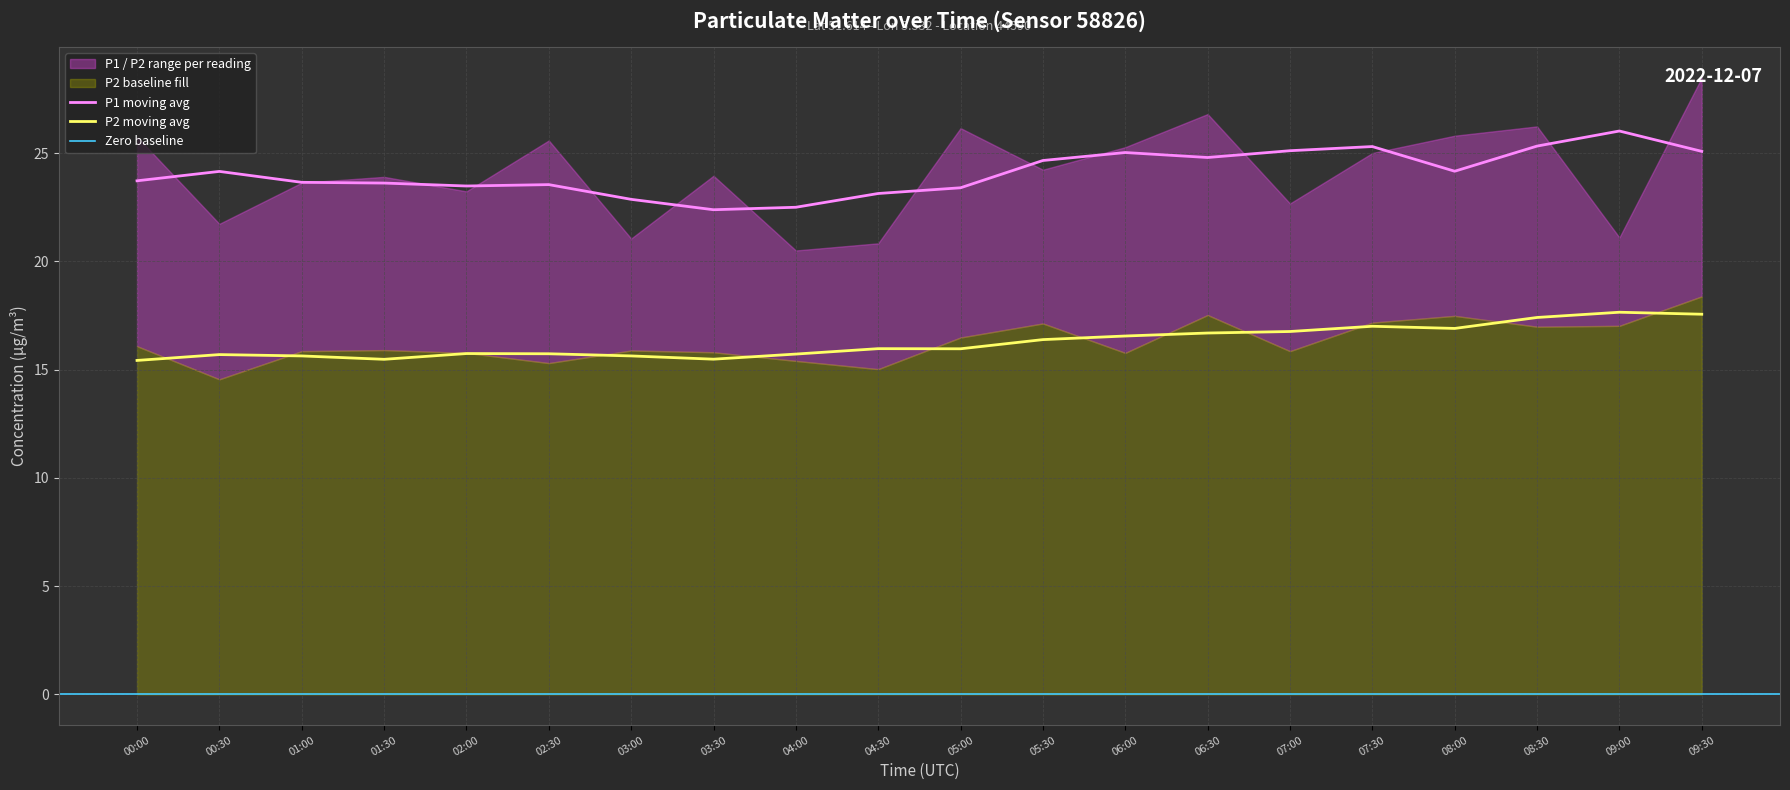

Reading left to right, what are all the values shown in this chart?

P1: 00:00=25.8	00:30=21.7	01:00=23.6	01:30=23.9	02:00=23.2	02:30=25.6	03:00=21.1	03:30=23.9	04:00=20.5	04:30=20.8	05:00=26.1	05:30=24.2	06:00=25.3	06:30=26.8	07:00=22.7	07:30=25.0	08:00=25.8	08:30=26.2	09:00=21.1	09:30=28.5
P2: 00:00=16.1	00:30=14.6	01:00=15.8	01:30=15.9	02:00=15.8	02:30=15.3	03:00=15.9	03:30=15.8	04:00=15.4	04:30=15.0	05:00=16.5	05:30=17.1	06:00=15.8	06:30=17.5	07:00=15.8	07:30=17.2	08:00=17.5	08:30=17.0	09:00=17.0	09:30=18.4